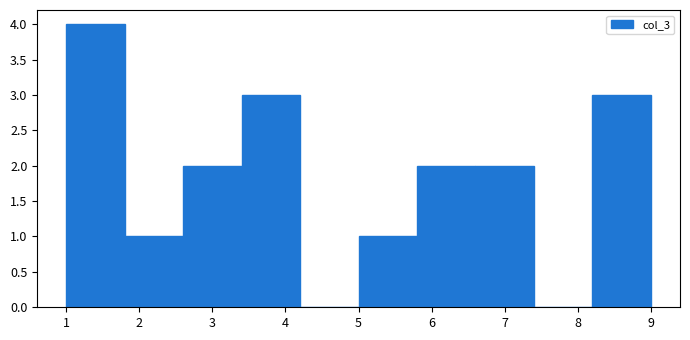

What is the height of the bar covering 8.2 to 9.0 on the x-axis? The values are not printed on the chart, so give them approximately, as read against the axis.

3